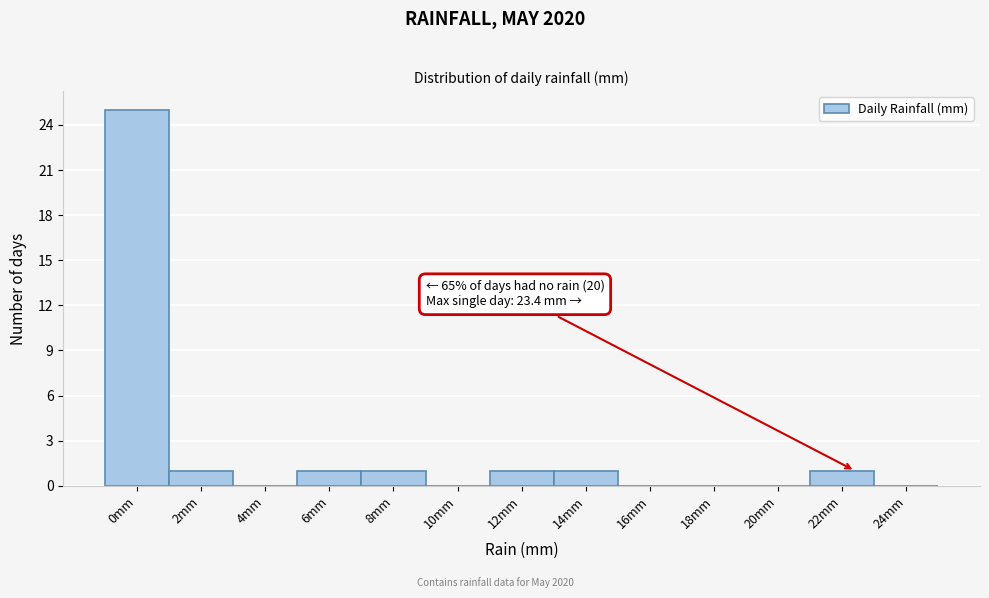

Reading left to right, transcribe all the data shown in this chart.

0mm=25	2mm=1	4mm=0	6mm=1	8mm=1	10mm=0	12mm=1	14mm=1	16mm=0	18mm=0	20mm=0	22mm=1	24mm=0